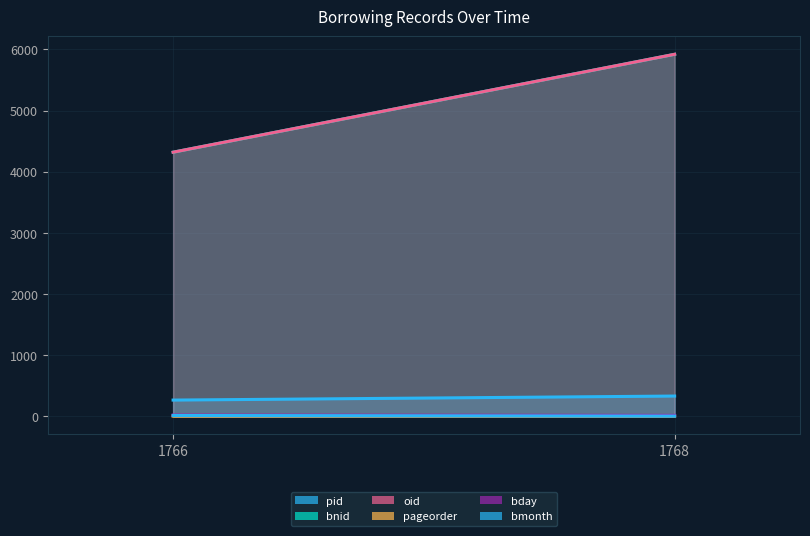

What is the difference between the pageorder values at 1766 and 1768?

2